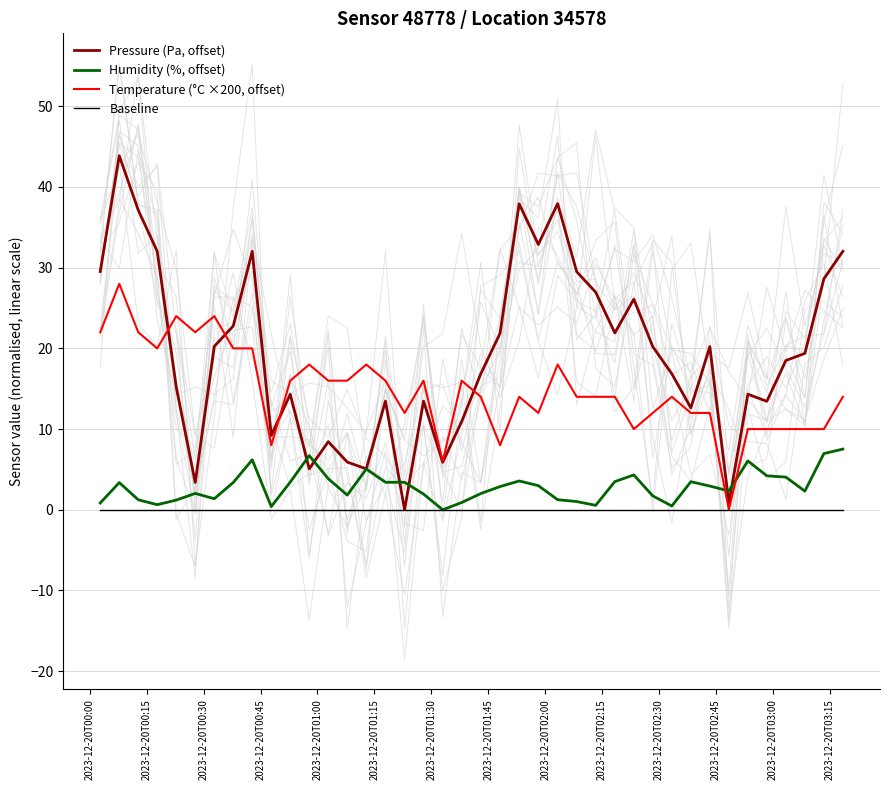

How many times do Temperature (°C ×200, offset) and Humidity (%, offset) cross each other?

2